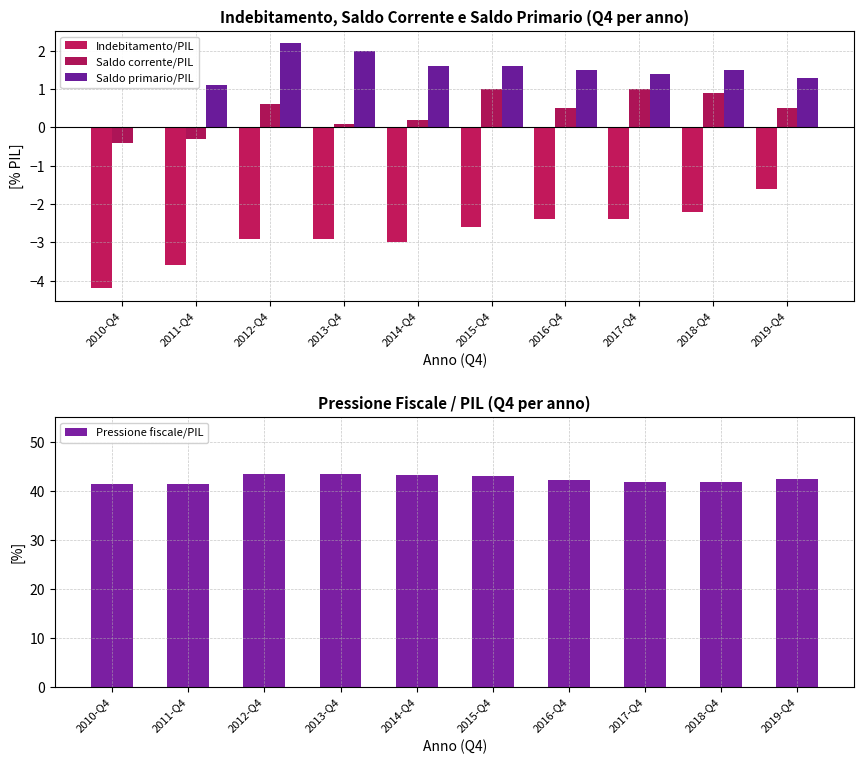

How many groups of bars are there?

10